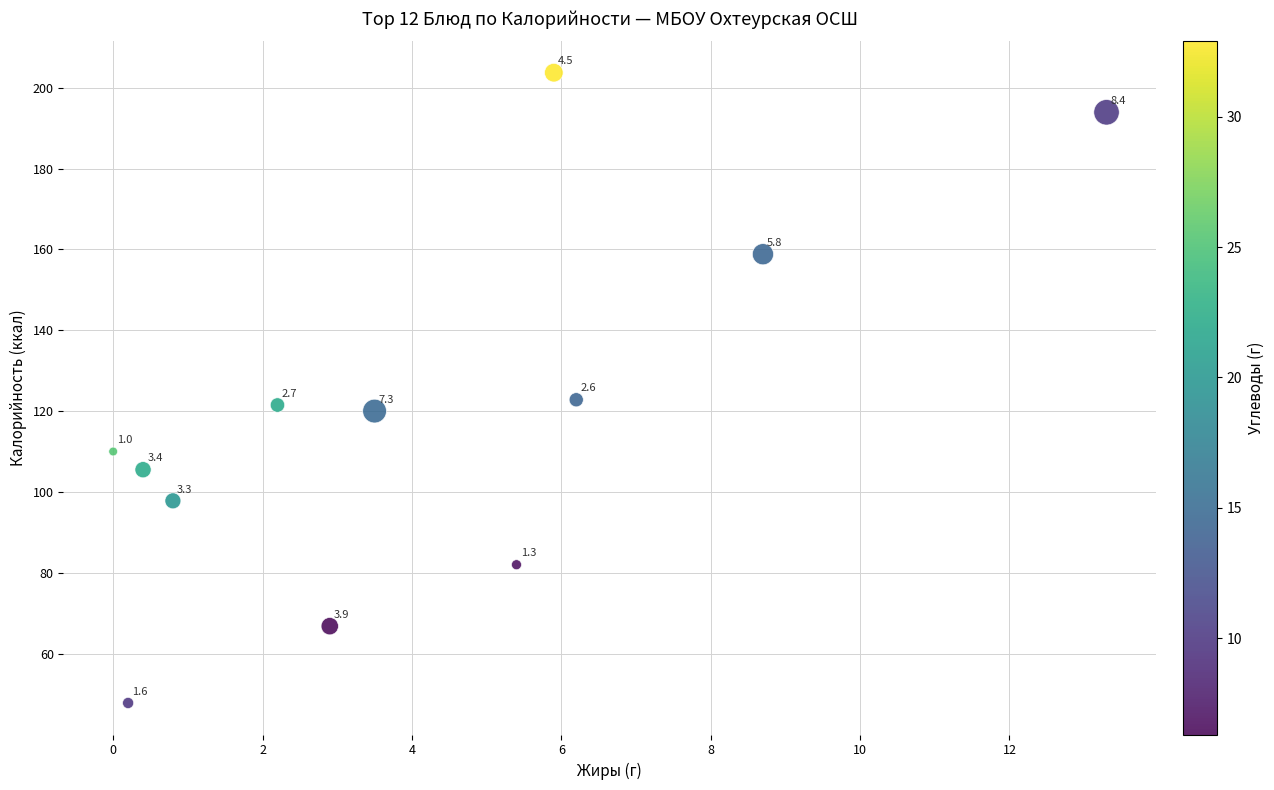

What is the average Y value?

119.2